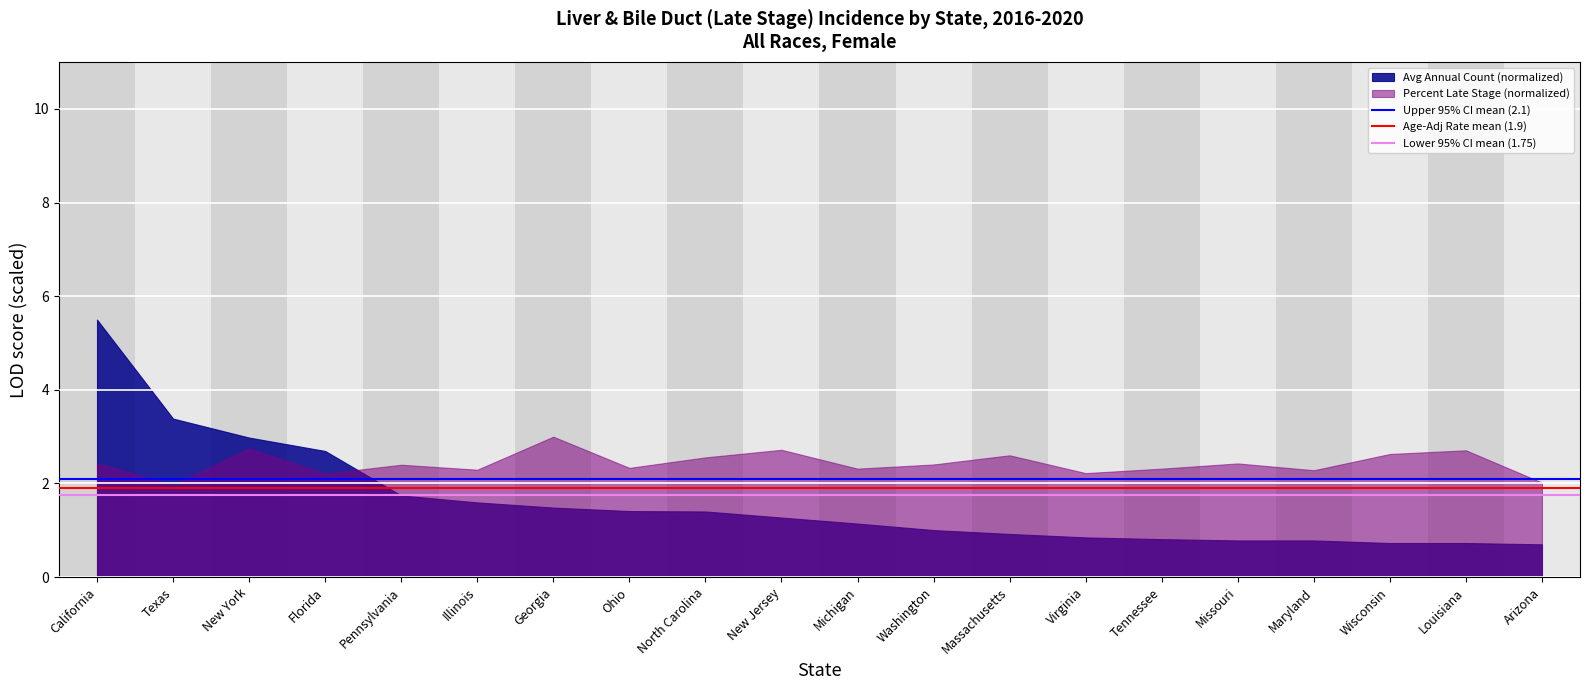

What is the difference between the highest and lowest values at Texas?

1.4